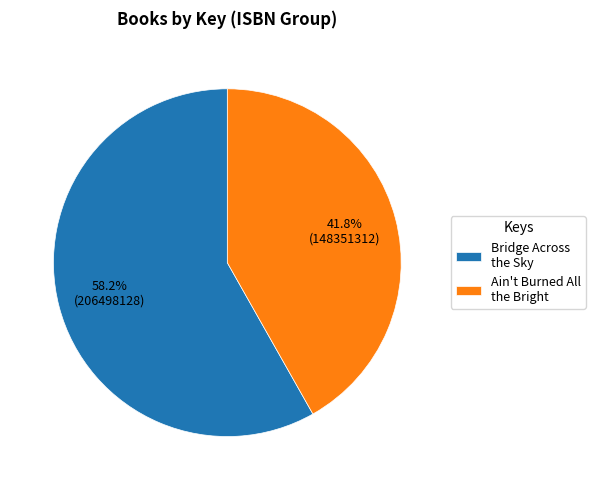

Which slice is the smallest?

Ain't Burned All the Bright